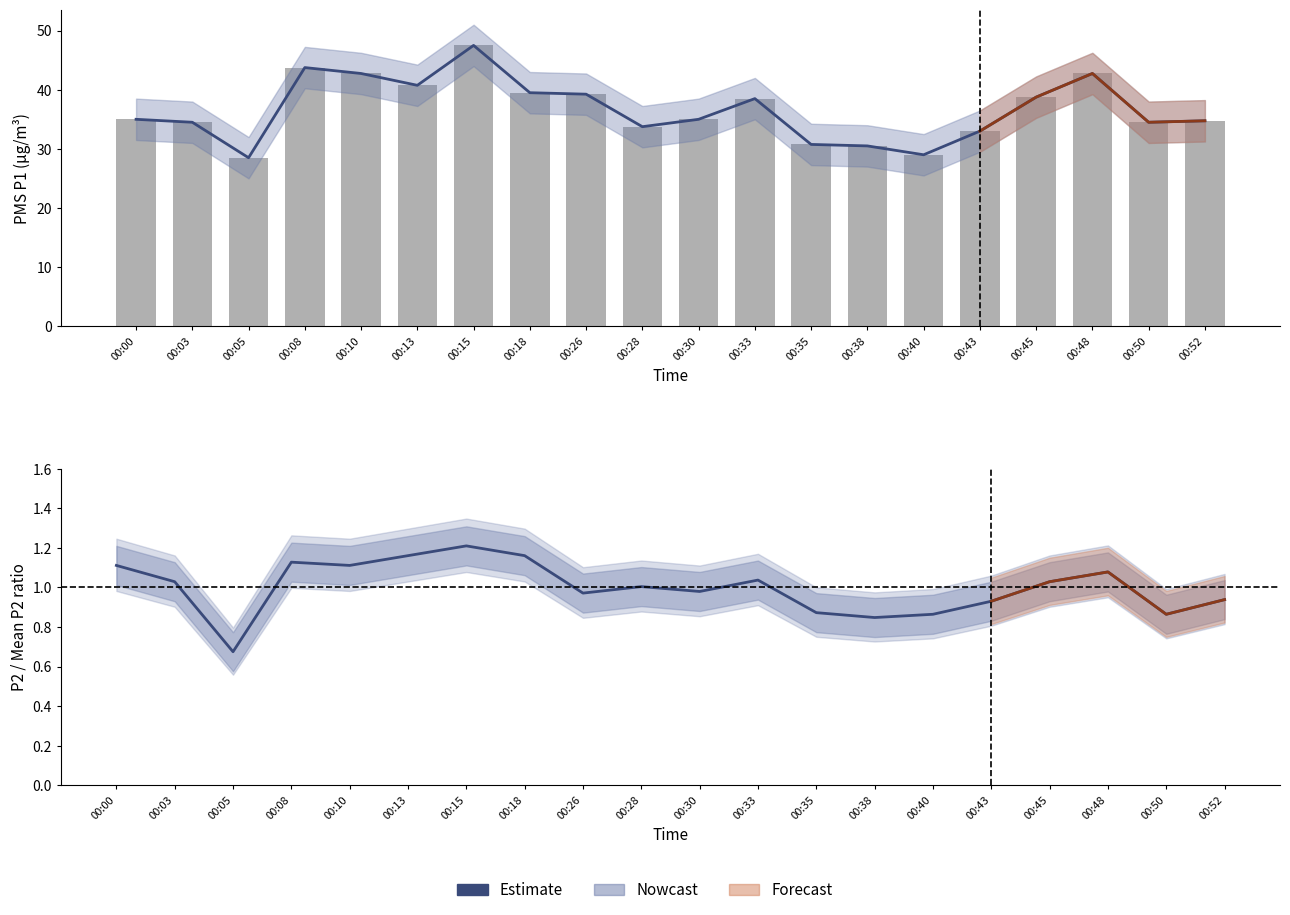

At which category is the sum across all series the highest?

00:15